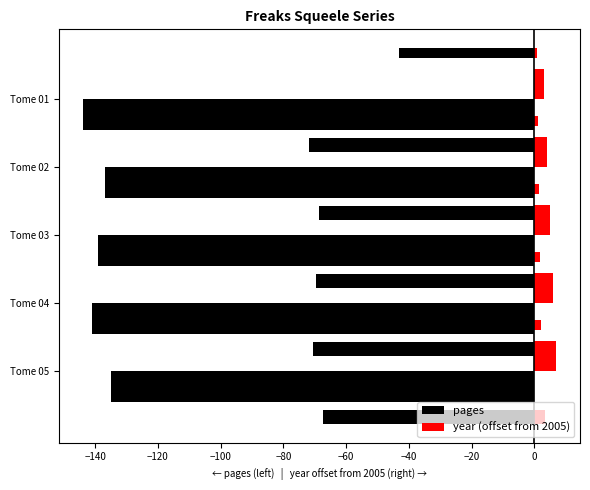

Between Tome 04 and Tome 01, which series saw the biggest shift?

pages